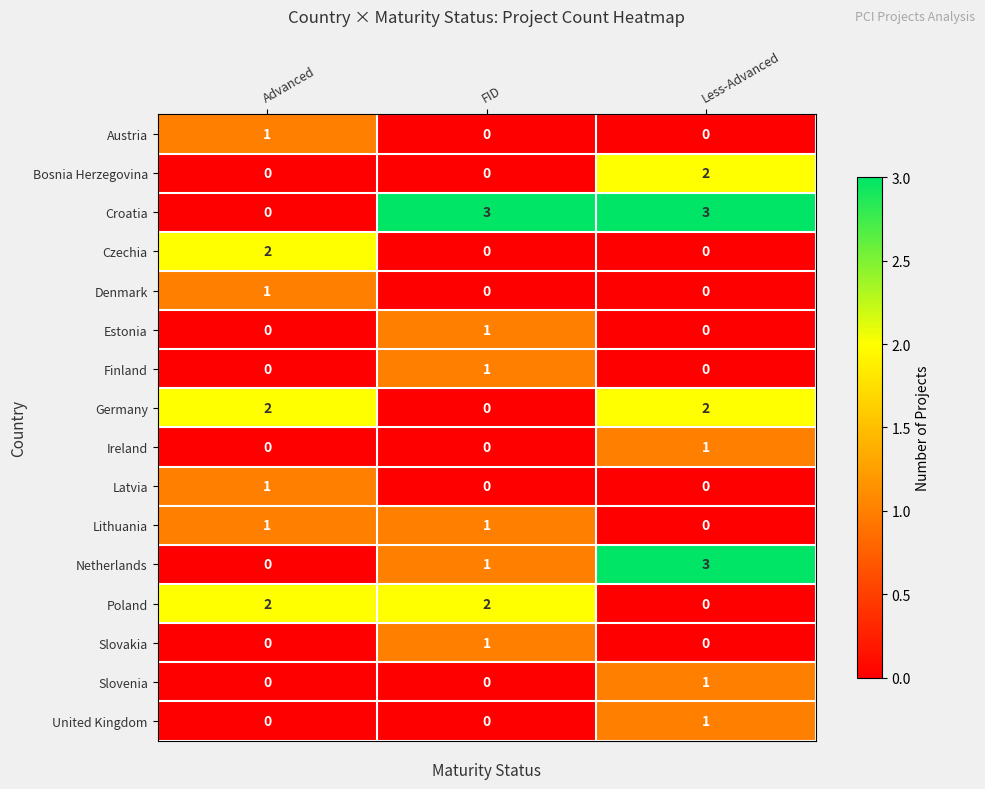

What is the sum of all Netherlands values?

4